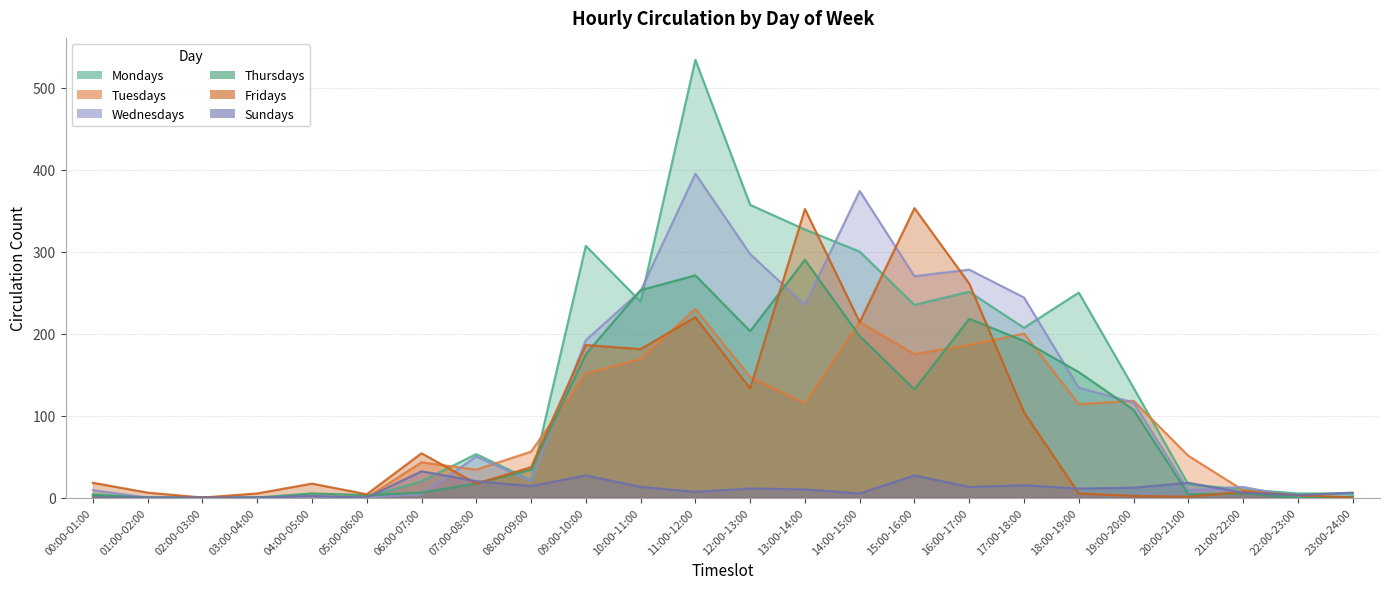

Which category has the lowest value across all series?

01:00-02:00